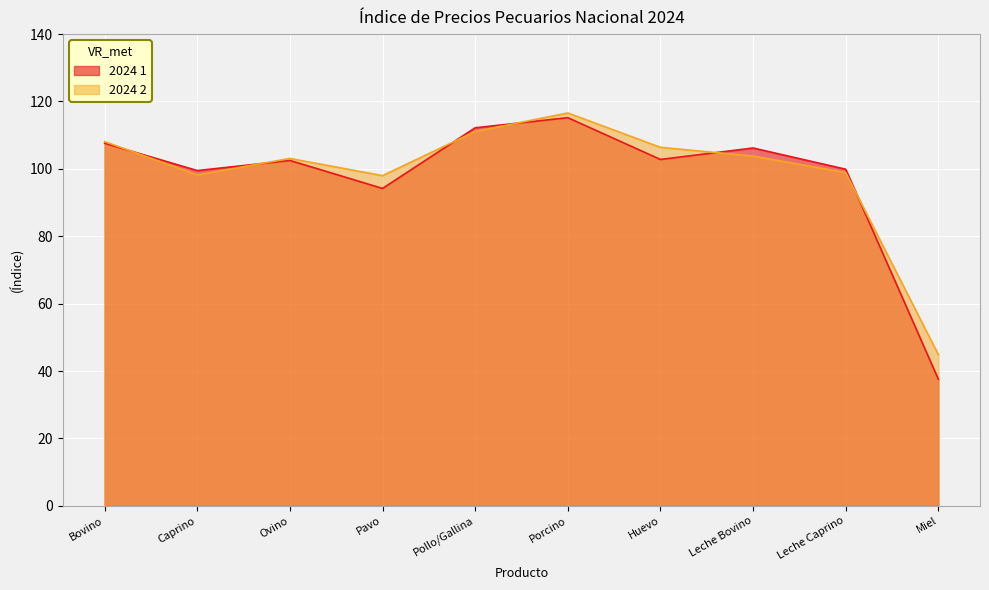

How many lines are shown in the chart?

2